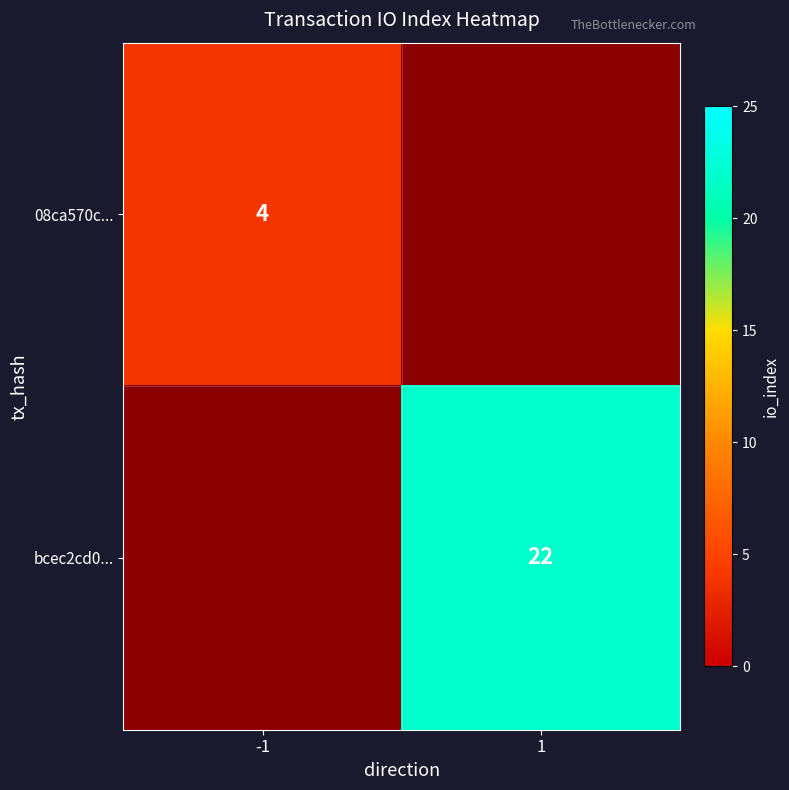

The value of bcec2cd0... at 1 is 14.1. True or false?

False